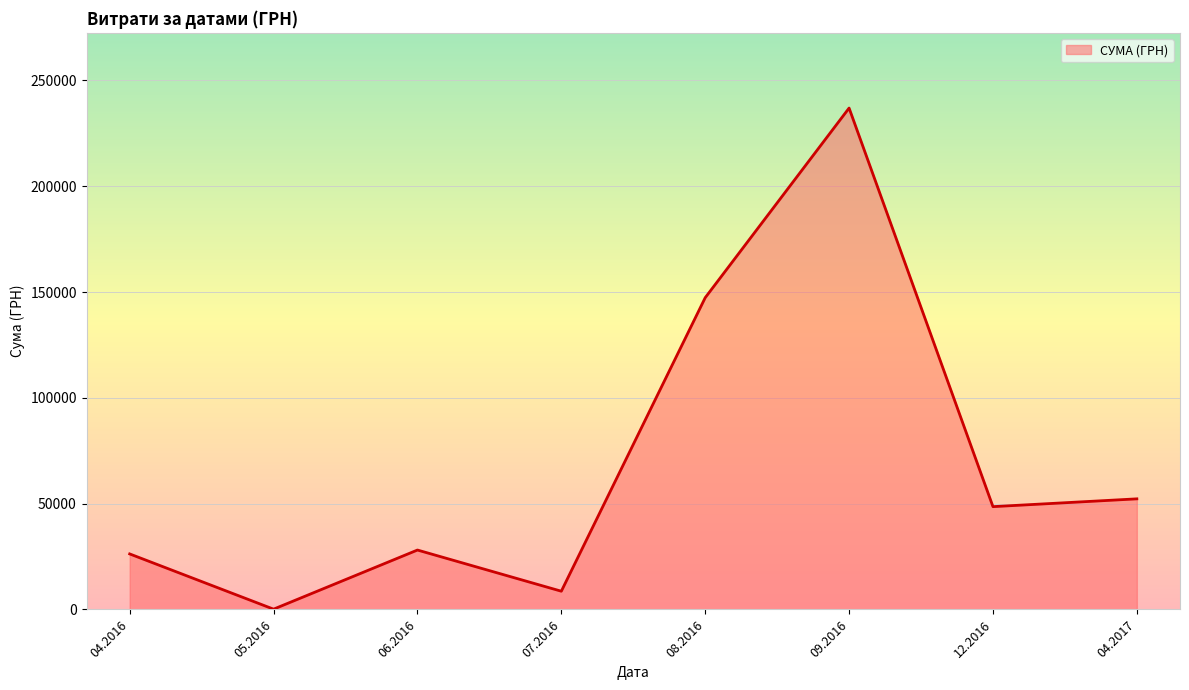

Between 09.2016 and 07.2016, which is larger?

09.2016